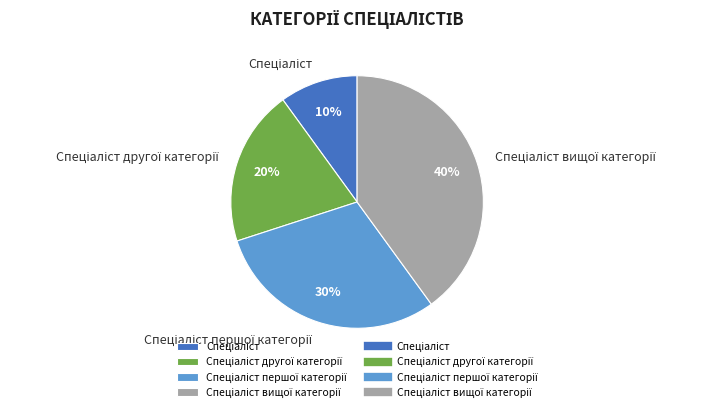

Does any single category account for the majority?

No